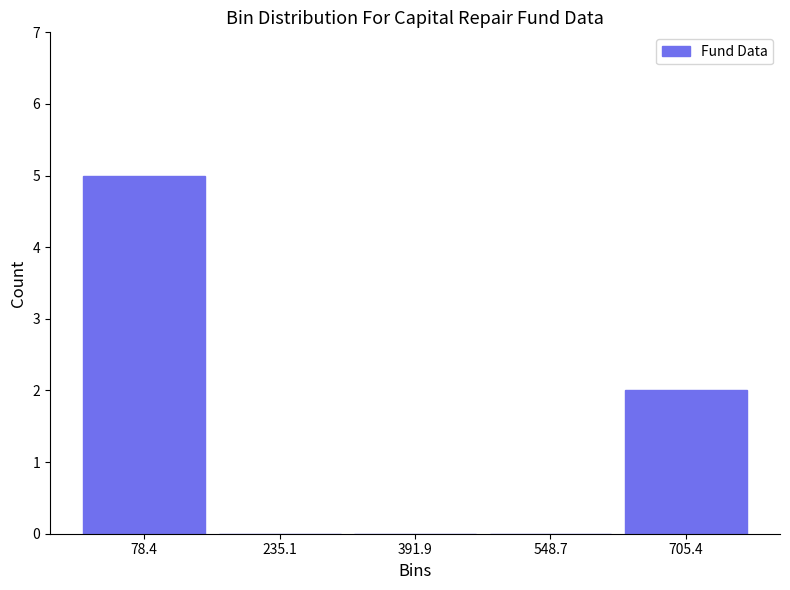

Over which range of the x-axis is the bar tallest?

0 to 160